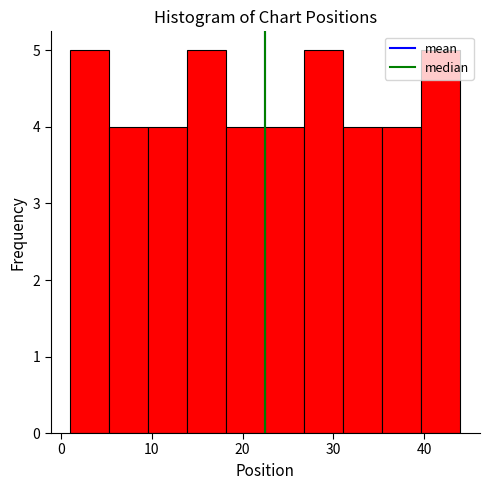

Reading left to right, transcribe this chart: for each bar, give the range it covers on the x-axis and its height. Neither the bar edges nor the heights are printed on the chart, so give them approximately, as read against the axes.

1.0 to 5.3: 5
5.3 to 9.6: 4
9.6 to 13.9: 4
13.9 to 18.2: 5
18.2 to 22.5: 4
22.5 to 26.8: 4
26.8 to 31.1: 5
31.1 to 35.4: 4
35.4 to 39.7: 4
39.7 to 44.0: 5